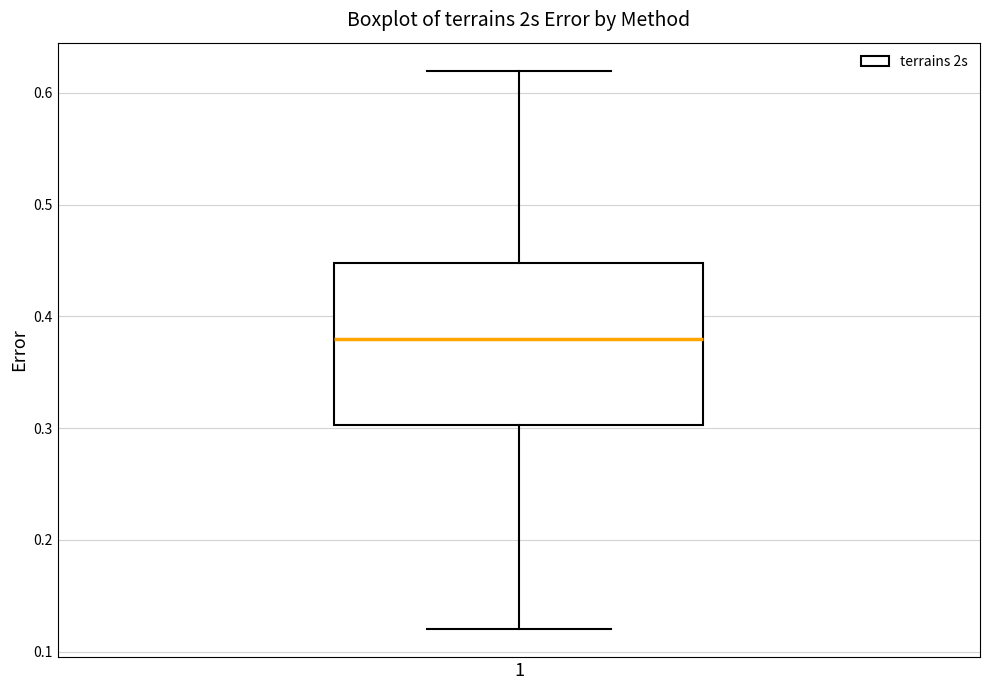

Transcribe this box plot: give where the median line is, the range the box spans, and where the two whiskers end, as read against the y-axis. The values are not printed on the chart, so give them approximately, as read against the axis.

median 0.38, box 0.30 to 0.45, whiskers 0.12 to 0.62